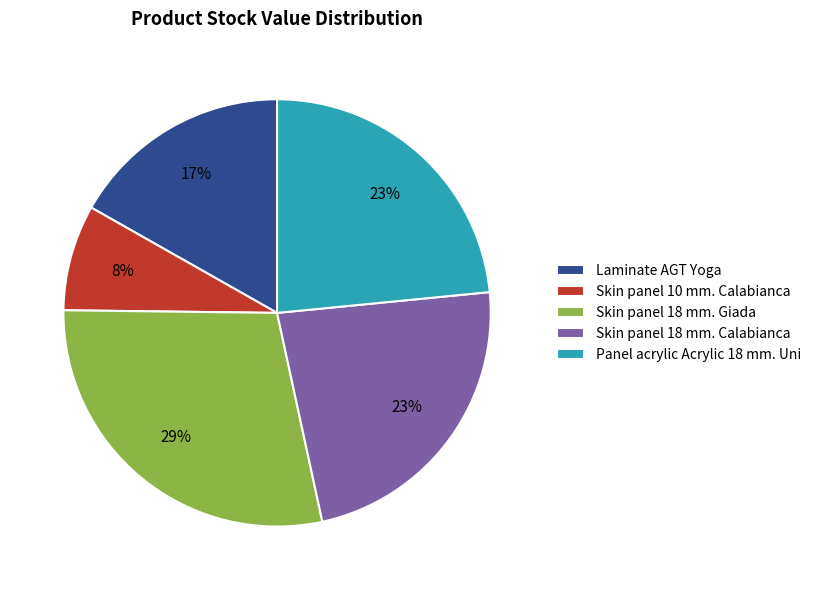

Approximately how many times larger is the value at Skin panel 18 mm. Calabianca compared to Skin panel 10 mm. Calabianca?

2.9